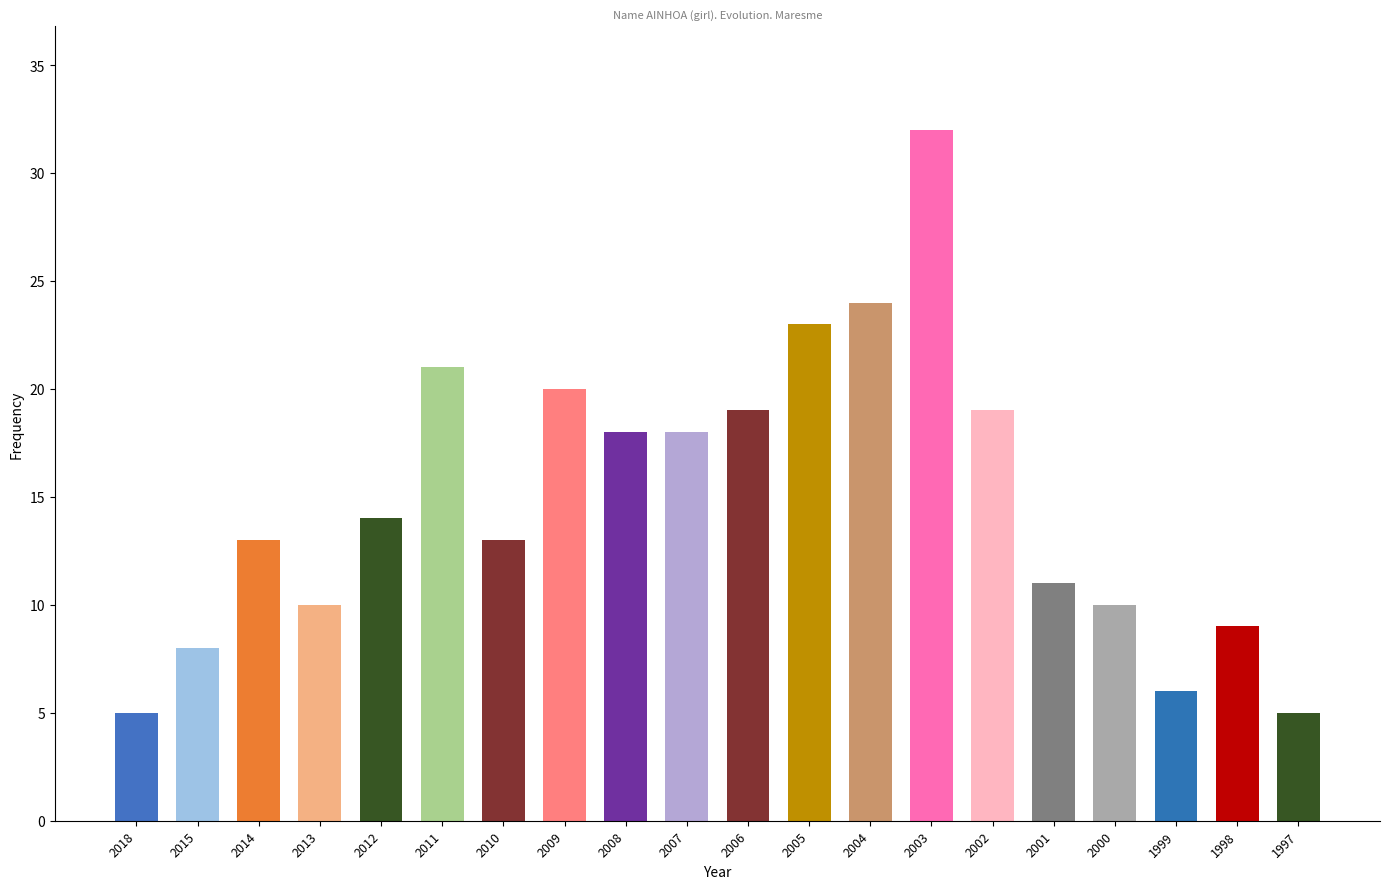

True or false: the data shows 6 at 1999.

True